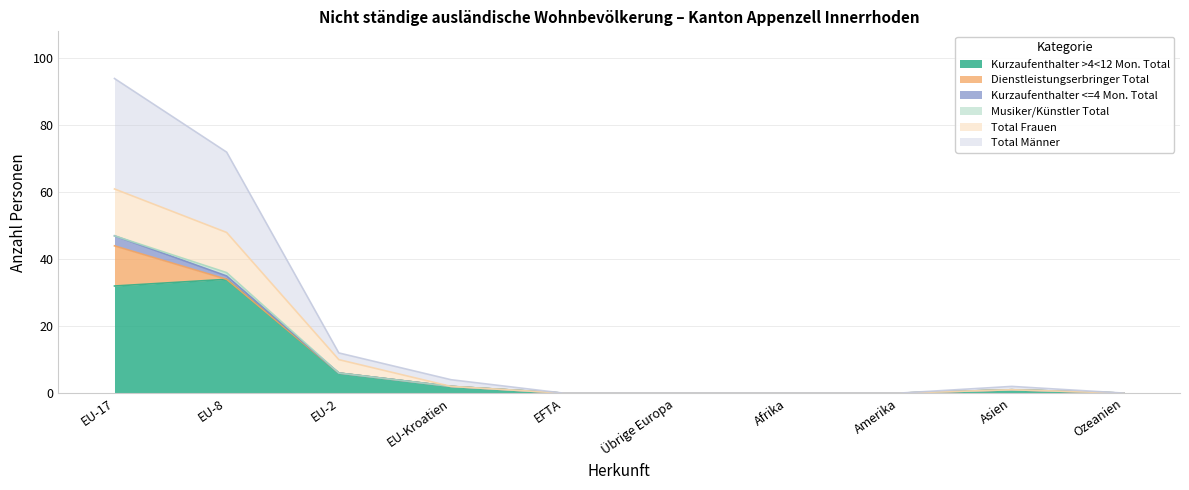

Where is the first local maximum for Total Männer?

Asien